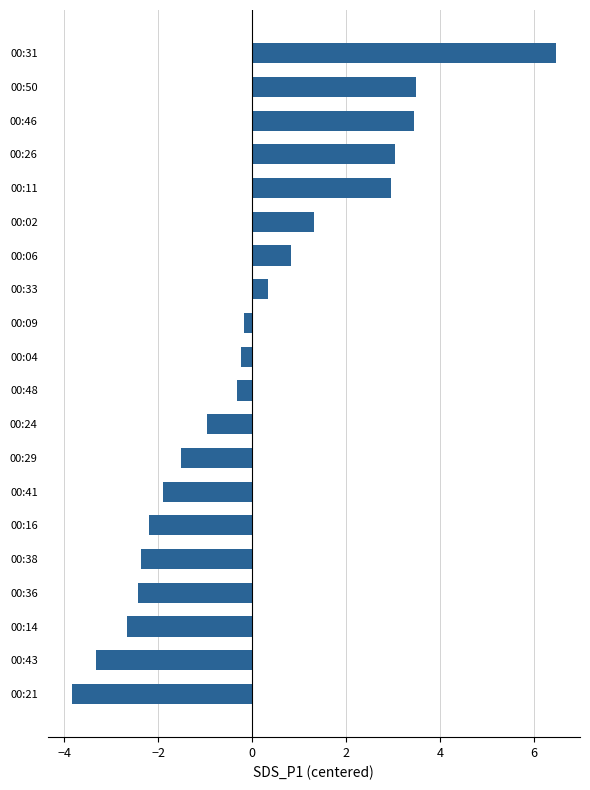

Are the bars horizontal?

Yes